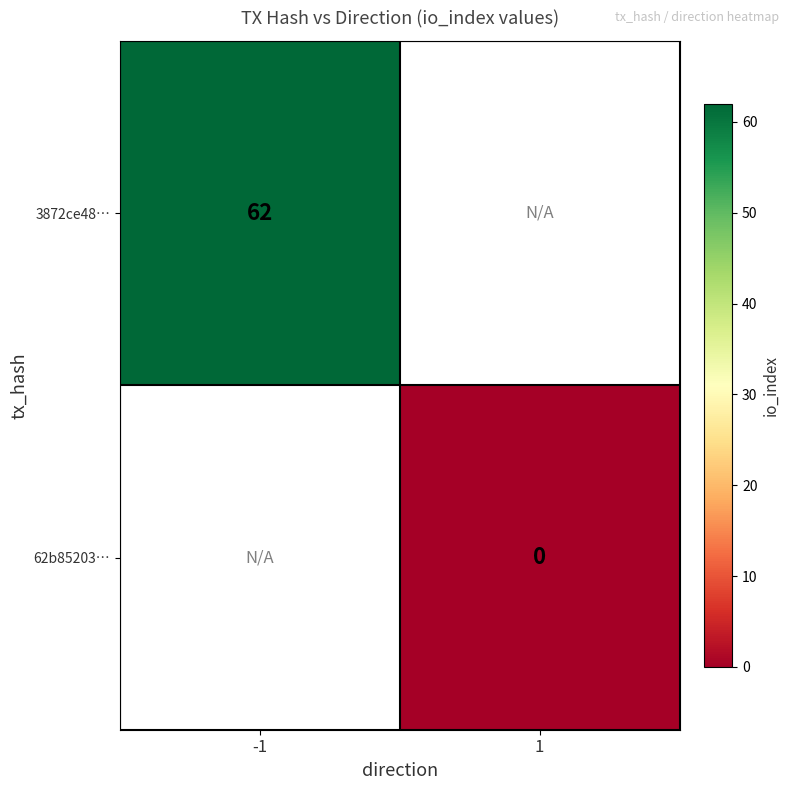

Is it true that 3872ce48… equals 91 at -1?

False